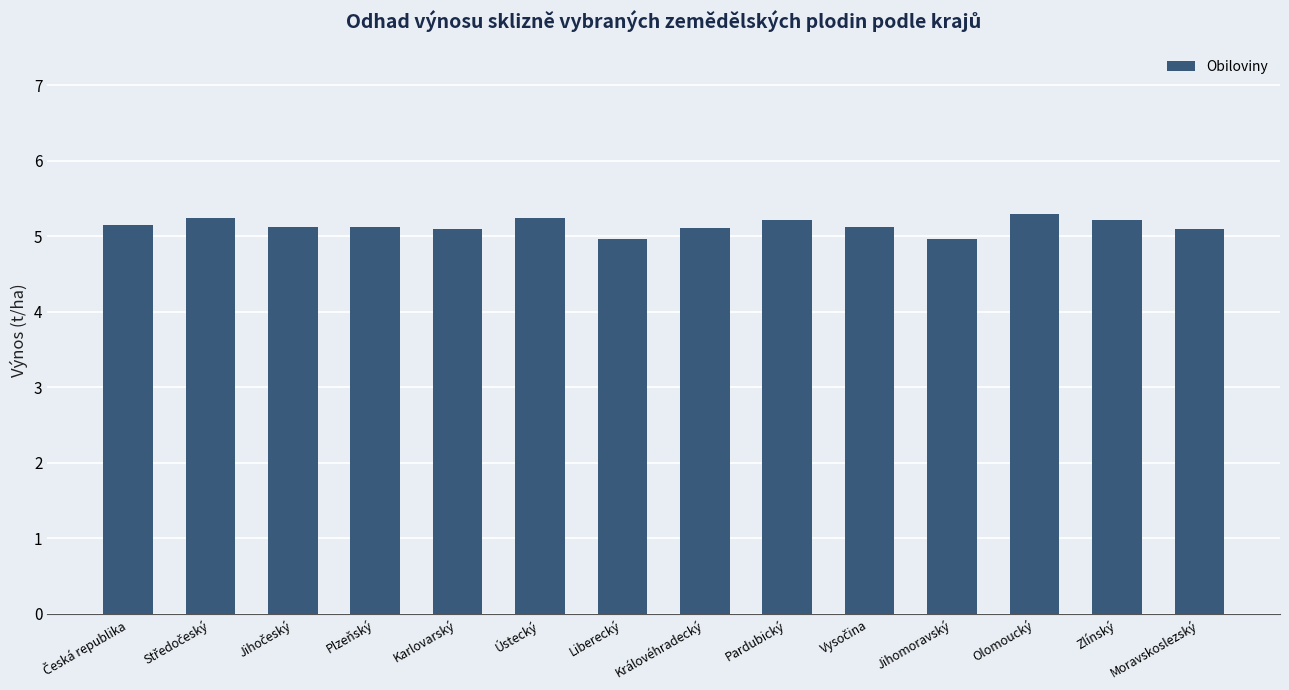

What is the ratio of the value at Zlínský to the value at Liberecký?

1.1